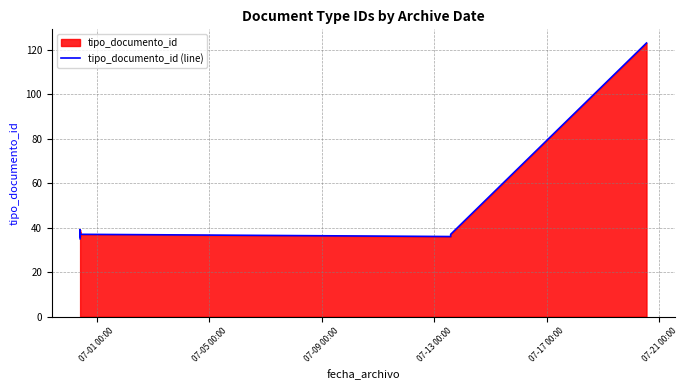

Does the chart have visible grid lines?

Yes